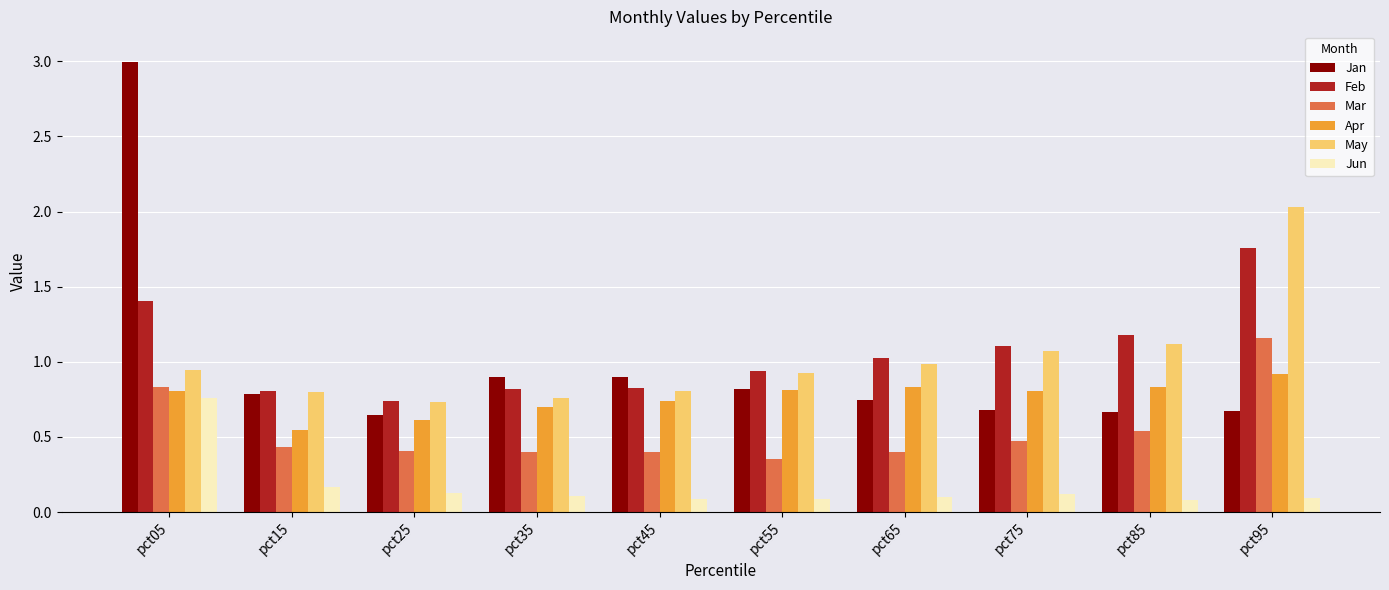

Where is May nearest to the value 1?

pct65